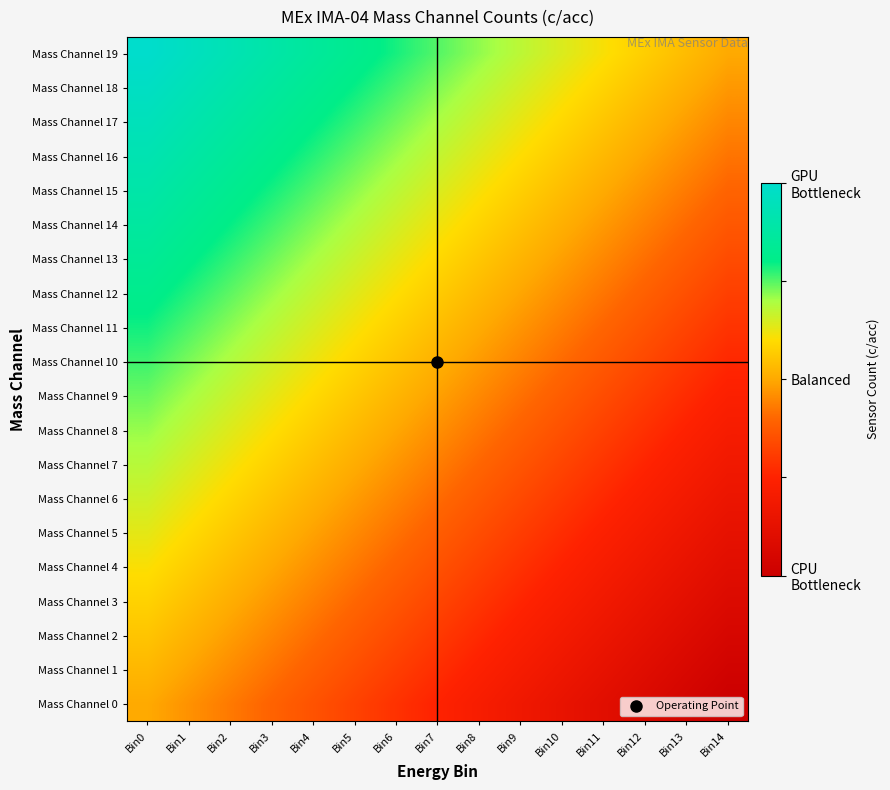

At which category is the sum across all series the highest?

Bin0